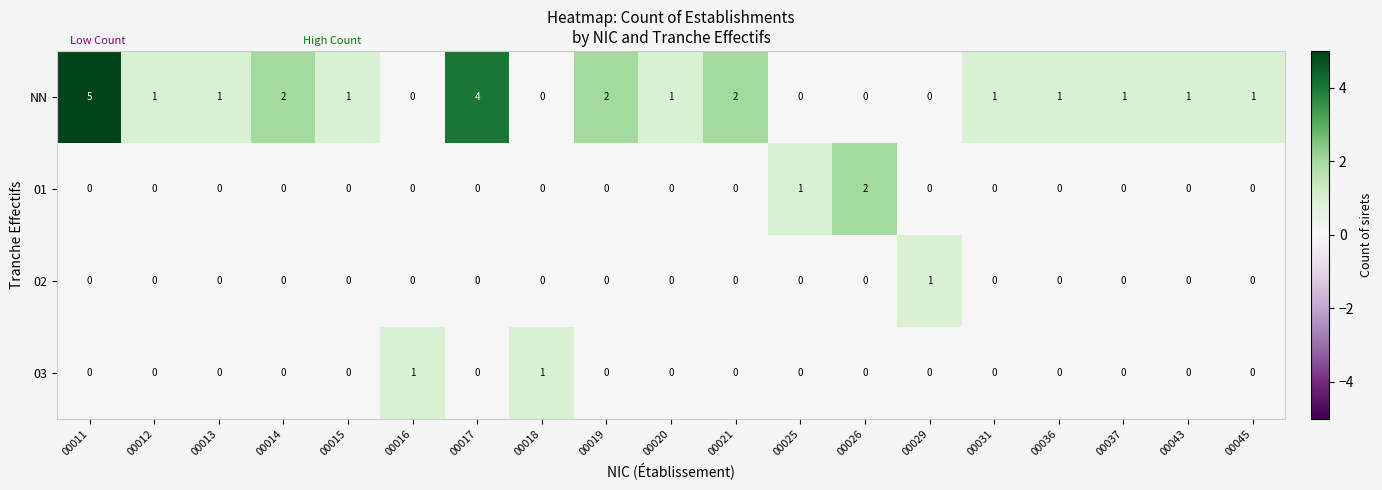

How many series are shown in this chart?

4